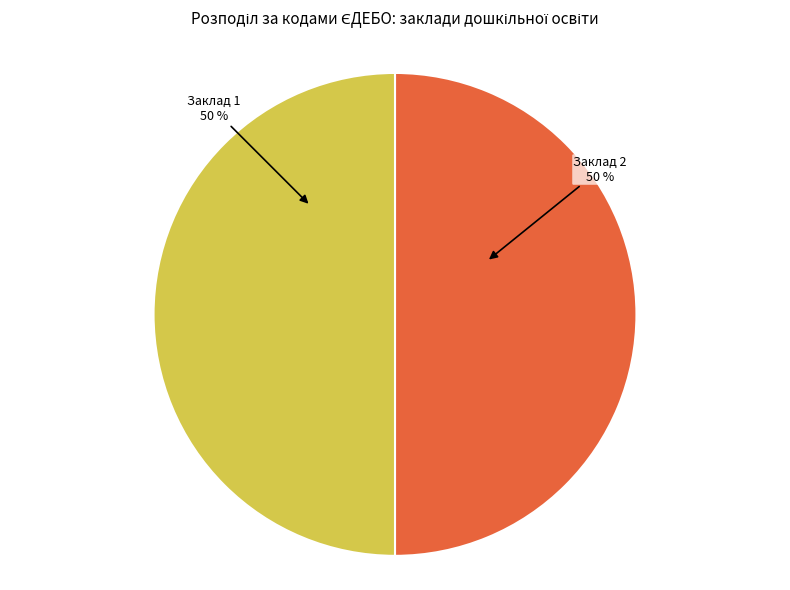

To the nearest percent, what is the average slice percentage?

50%